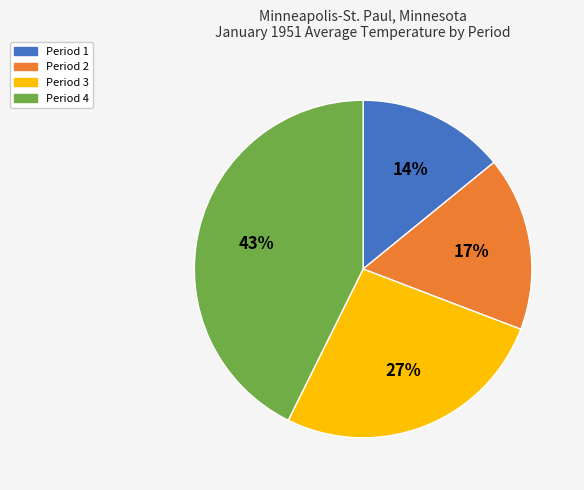

Count the number of slices in the pie.

4